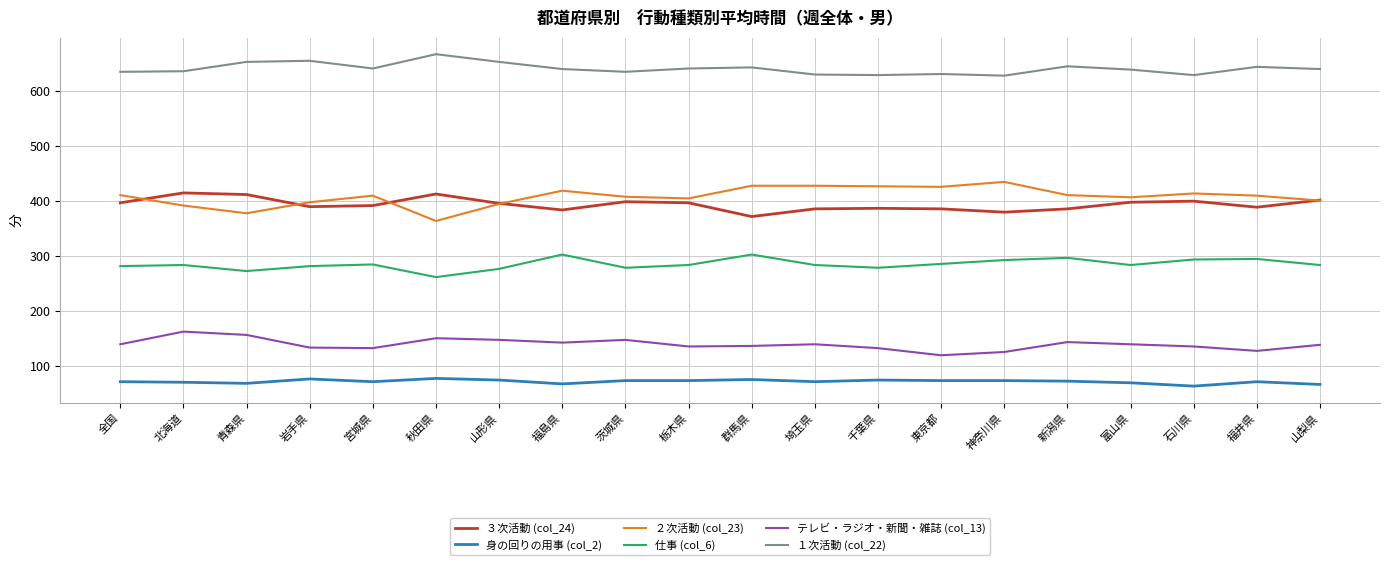

What position from the left is 石川県?

18